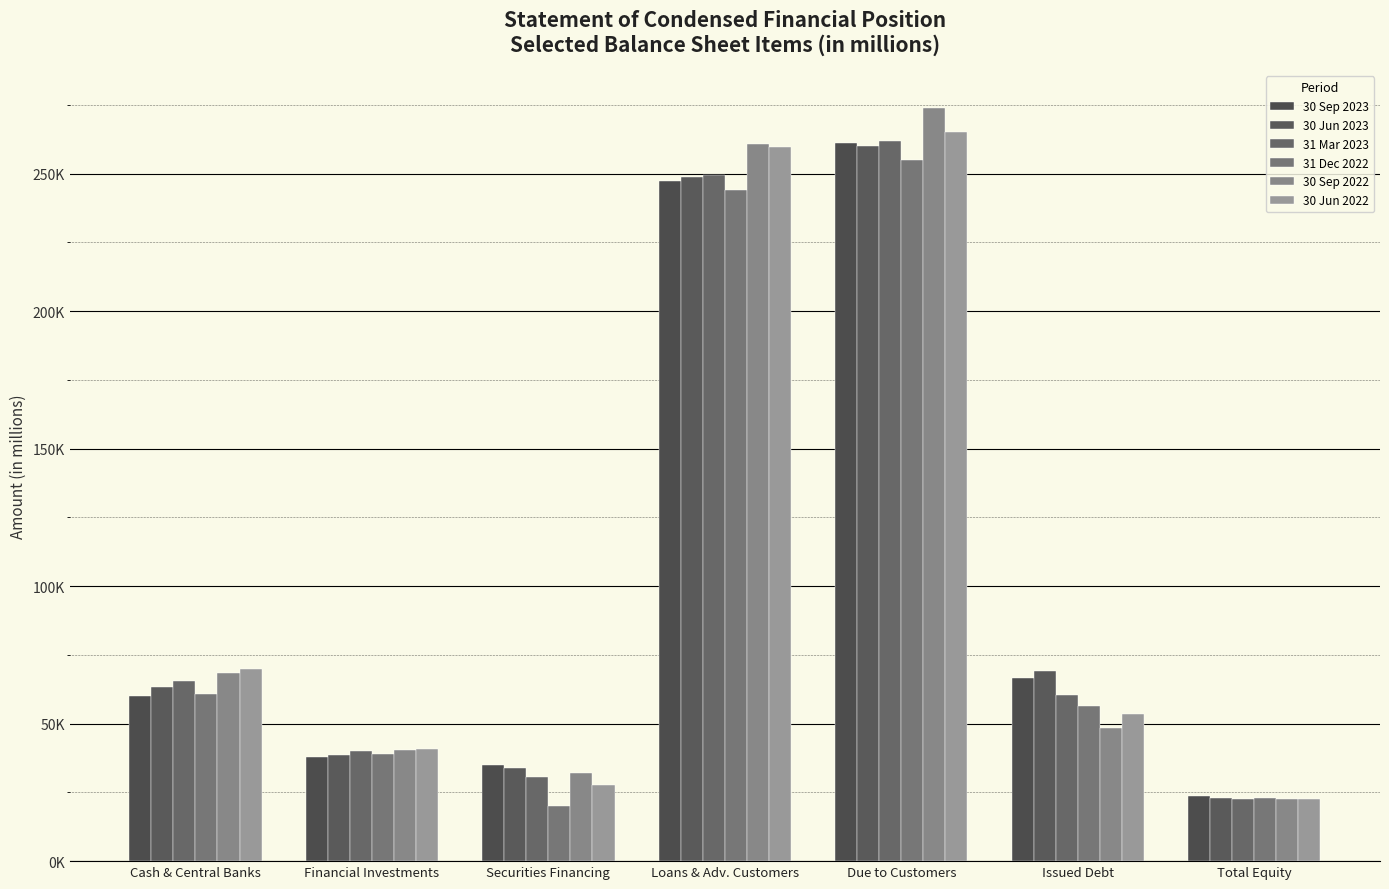

At which category does the chart reach its peak across all series?

Due to Customers